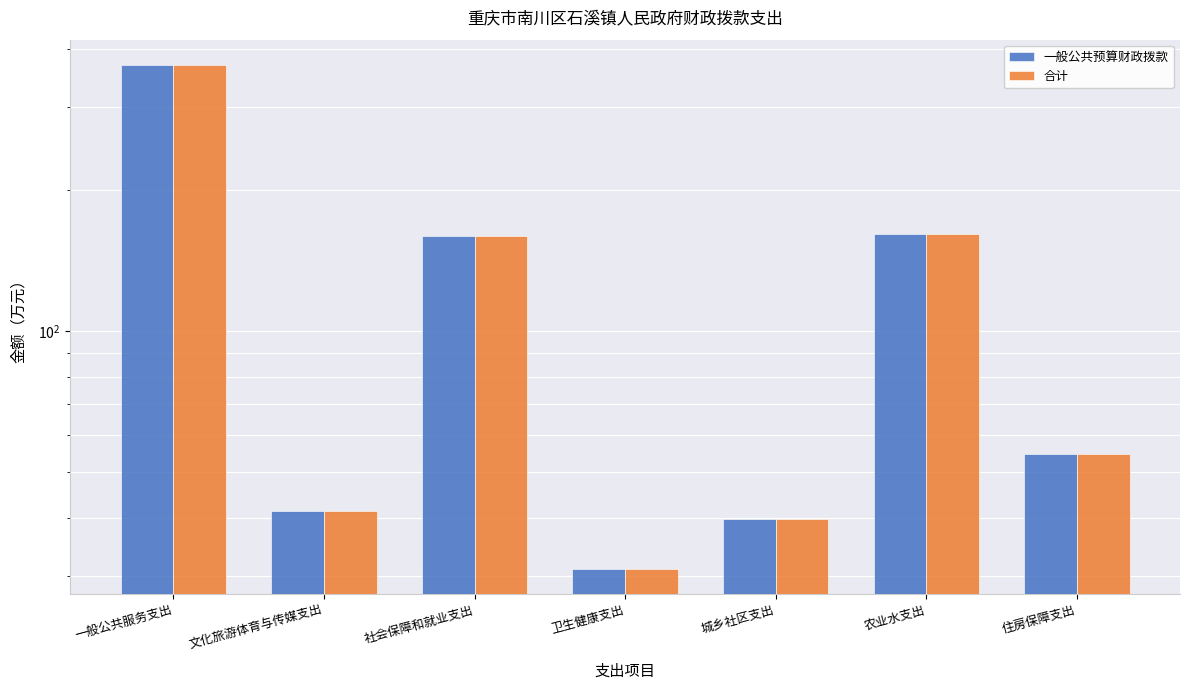

What is the total value across all series at 社会保障和就业支出?

318.6